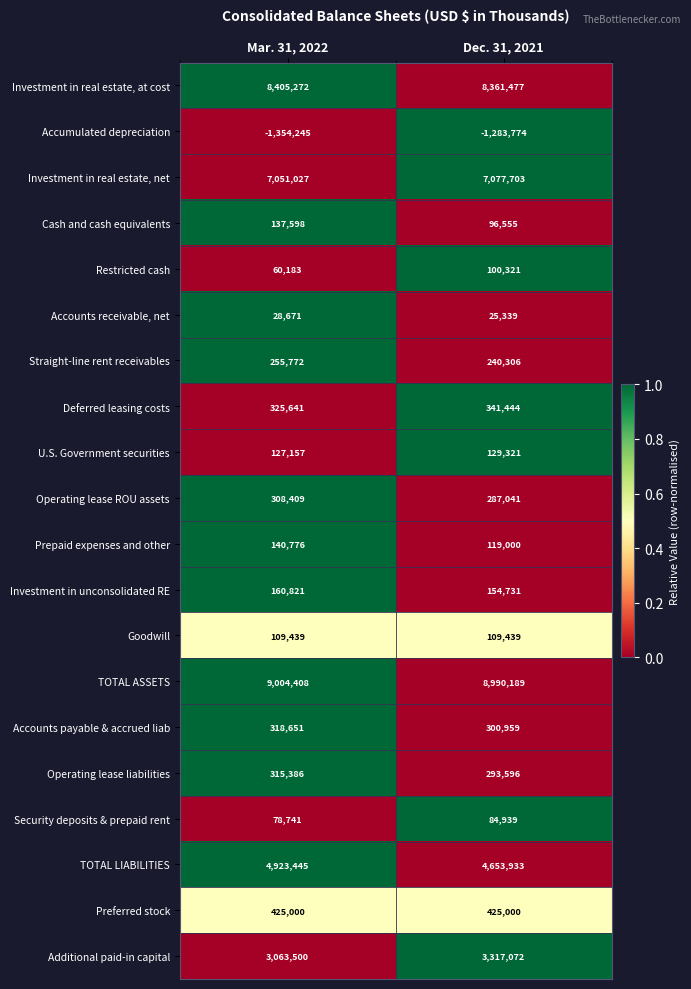

What is the maximum value shown in the chart?

9004408